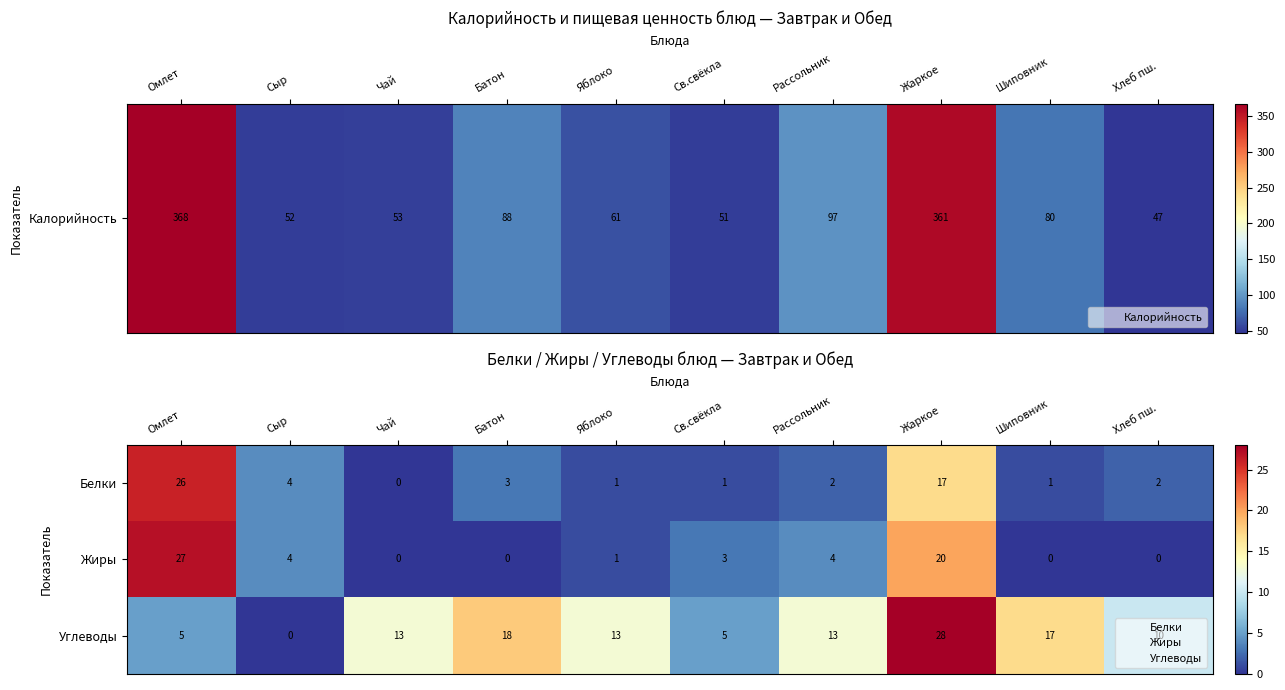

How many data points does each series have?

10